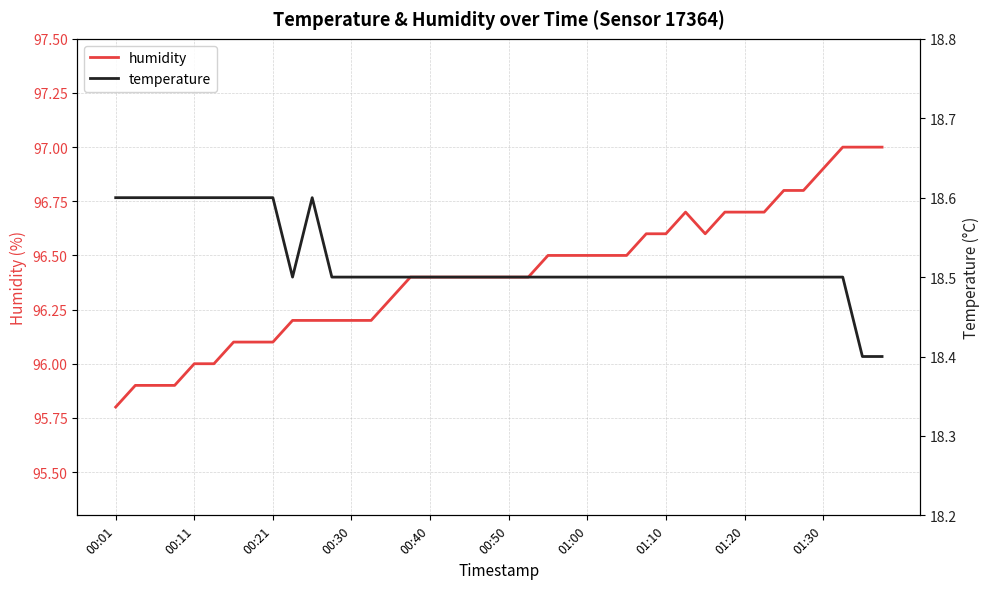

How many interior local valleys does the humidity series have?

1